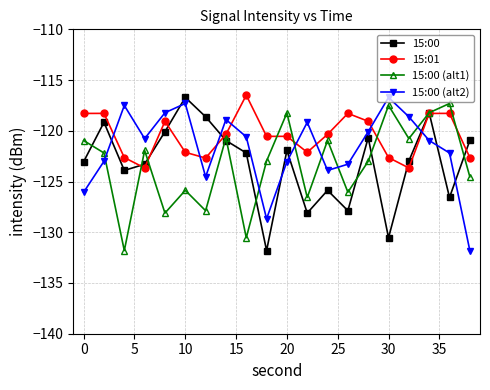

In 15:00 (alt2), how many points are lower than both neighbors (excluding endpoints)?

4